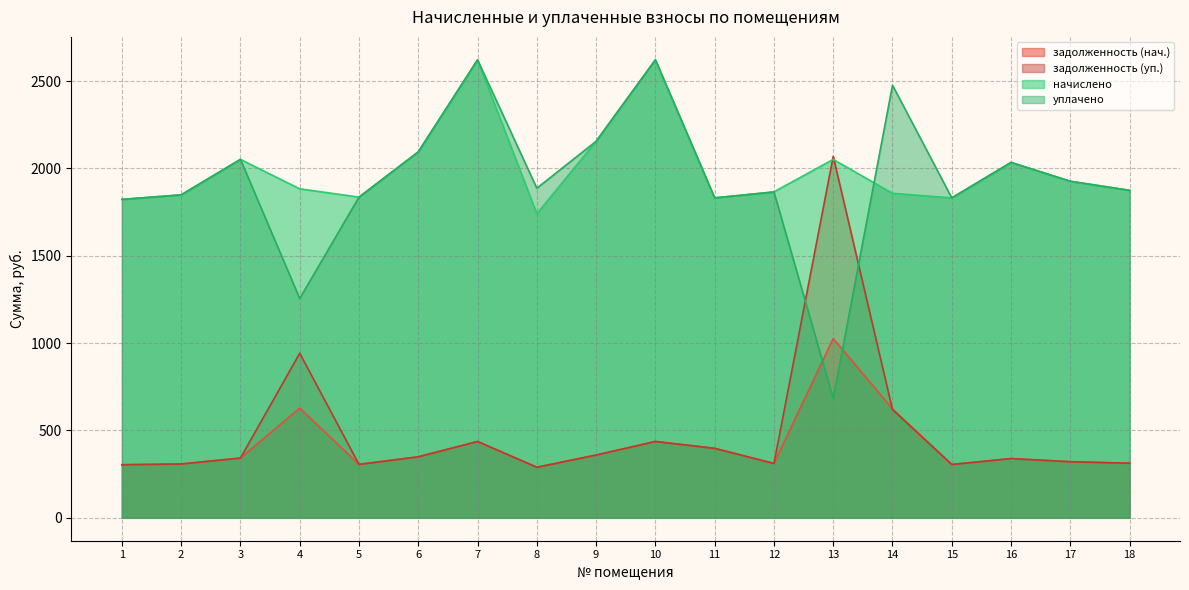

How many values in the задолженность (нач.) series are below 342?

9